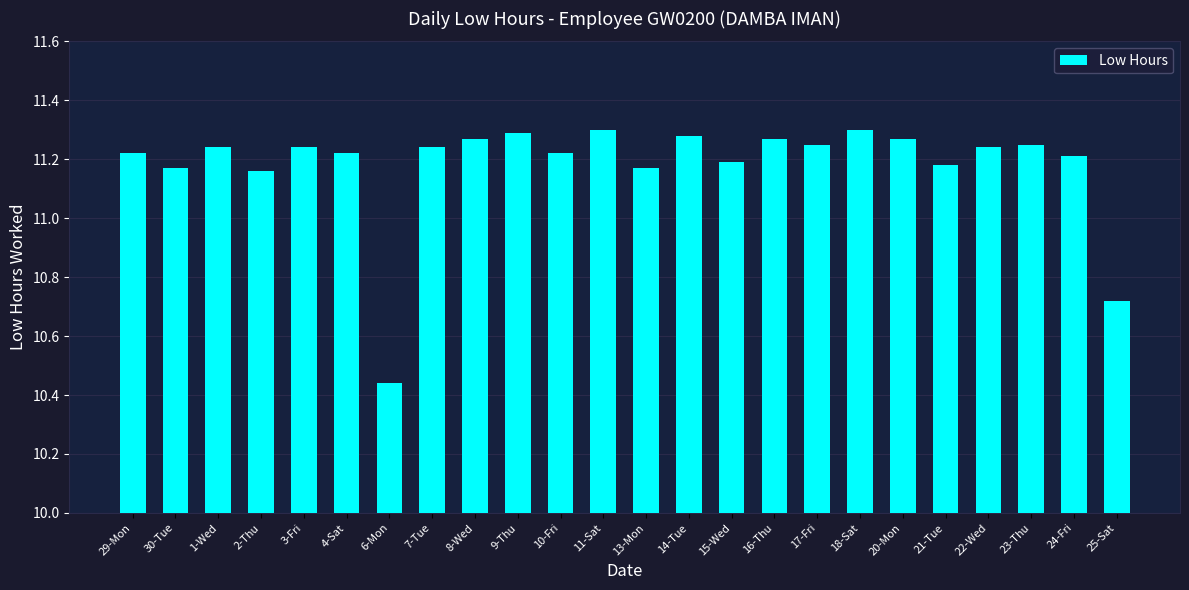

What is the ratio of the value at 11-Sat to the value at 22-Wed?

1.0